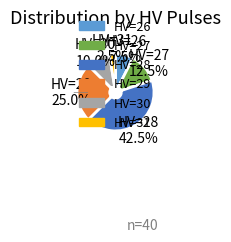

Does any single category account for the majority?

No